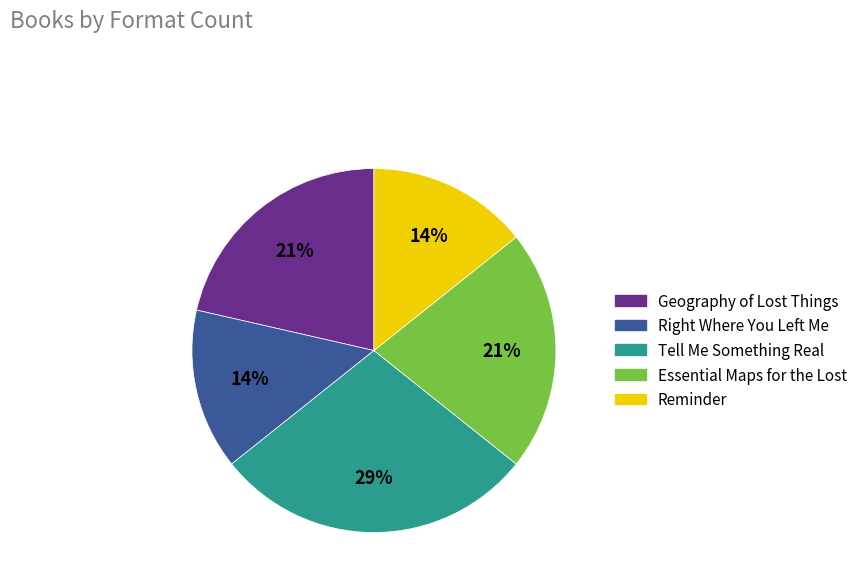

Does Tell Me Something Real represent more than half of the total?

No